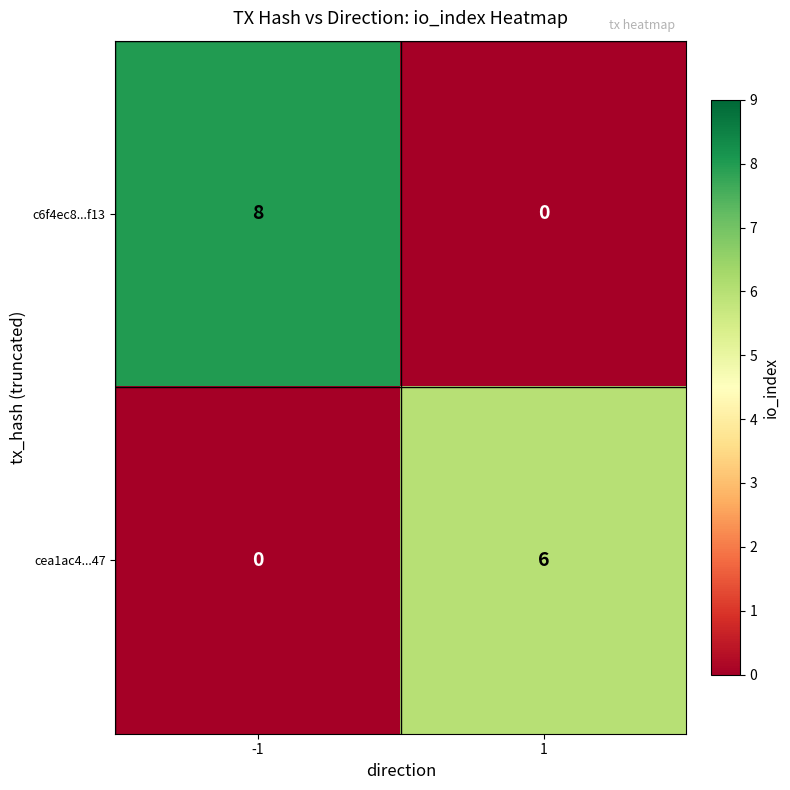

The value of c6f4ec8...f13 at 1 is 0. True or false?

True